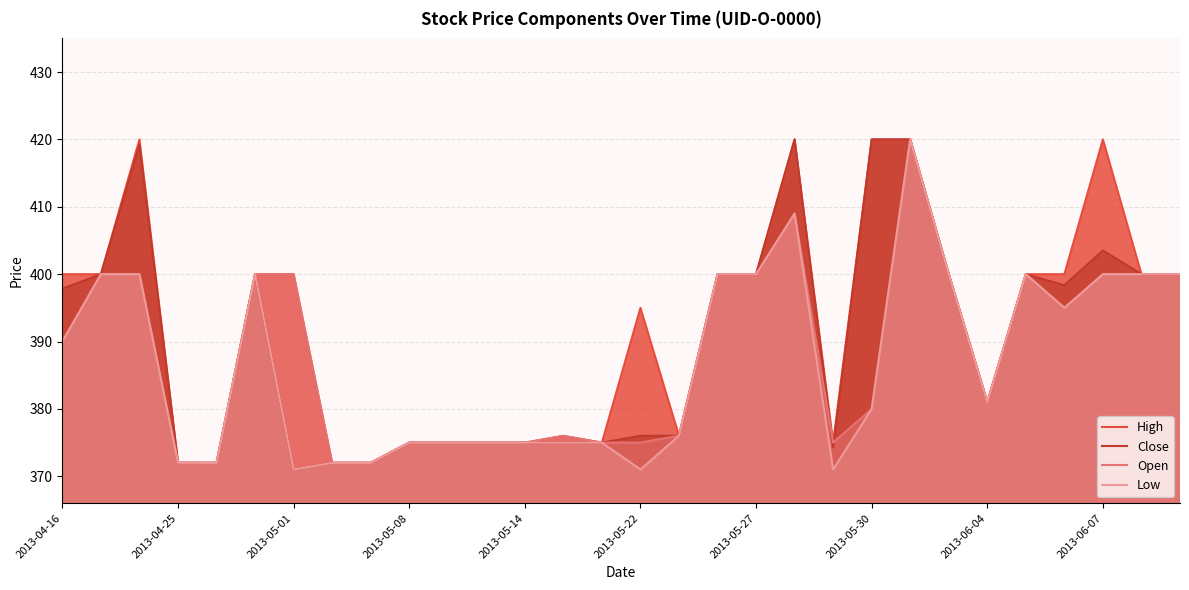

What is the smallest value displayed?

371.0